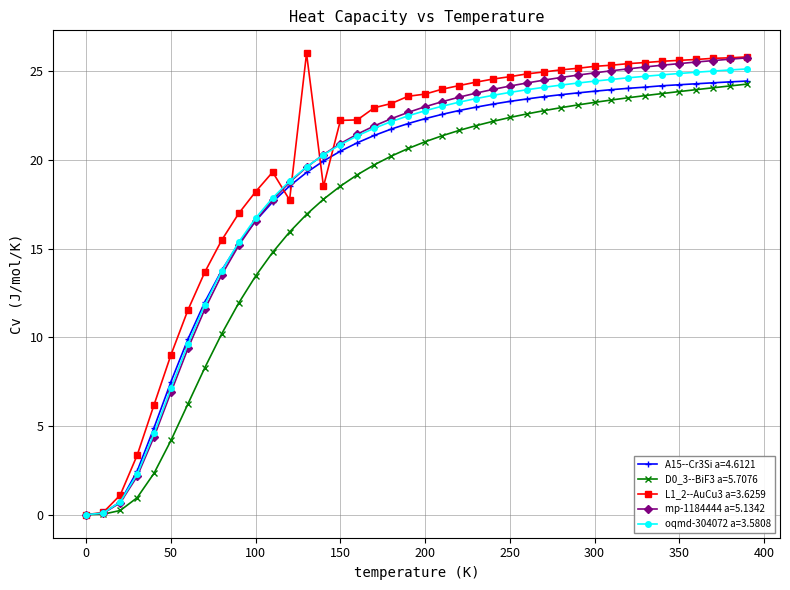

True or false: mp-1184444 a=5.1342 and L1_2--AuCu3 a=3.6259 cross at least once.

True